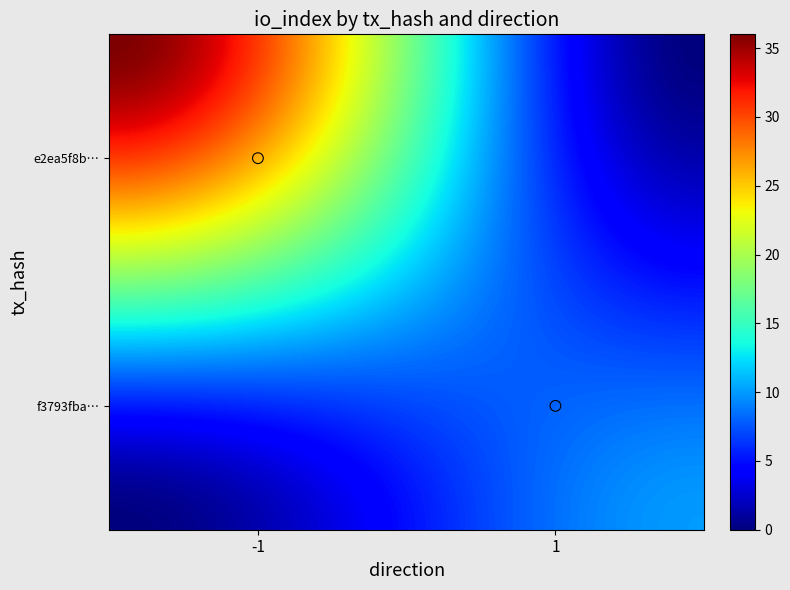

What is the difference between the f3793fba54593d9f1cbd79d8c88c0aa226e40c1 values at direction and io_index?

9